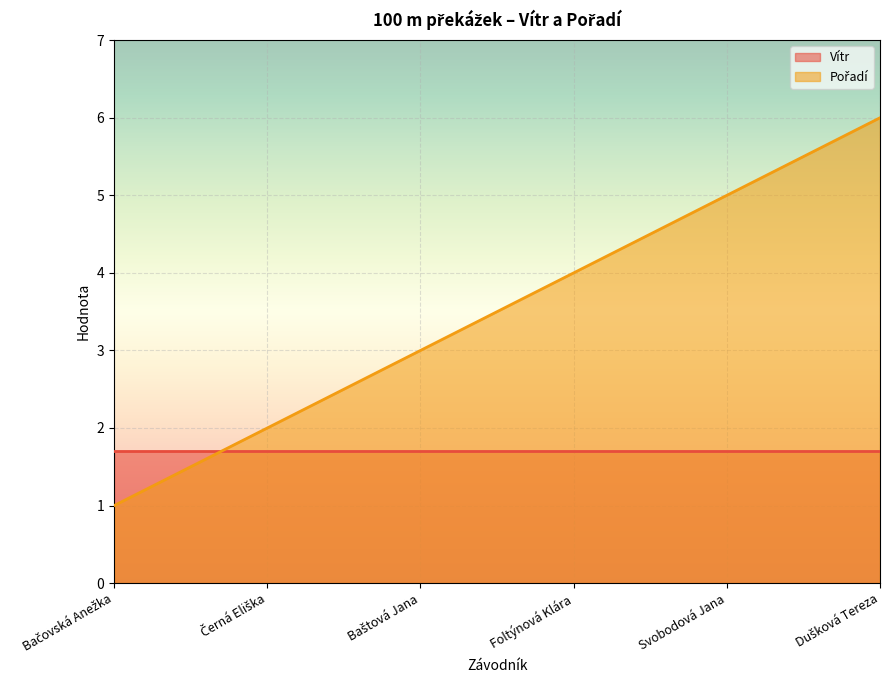

True or false: the data shows 6 at Dušková Tereza.

True